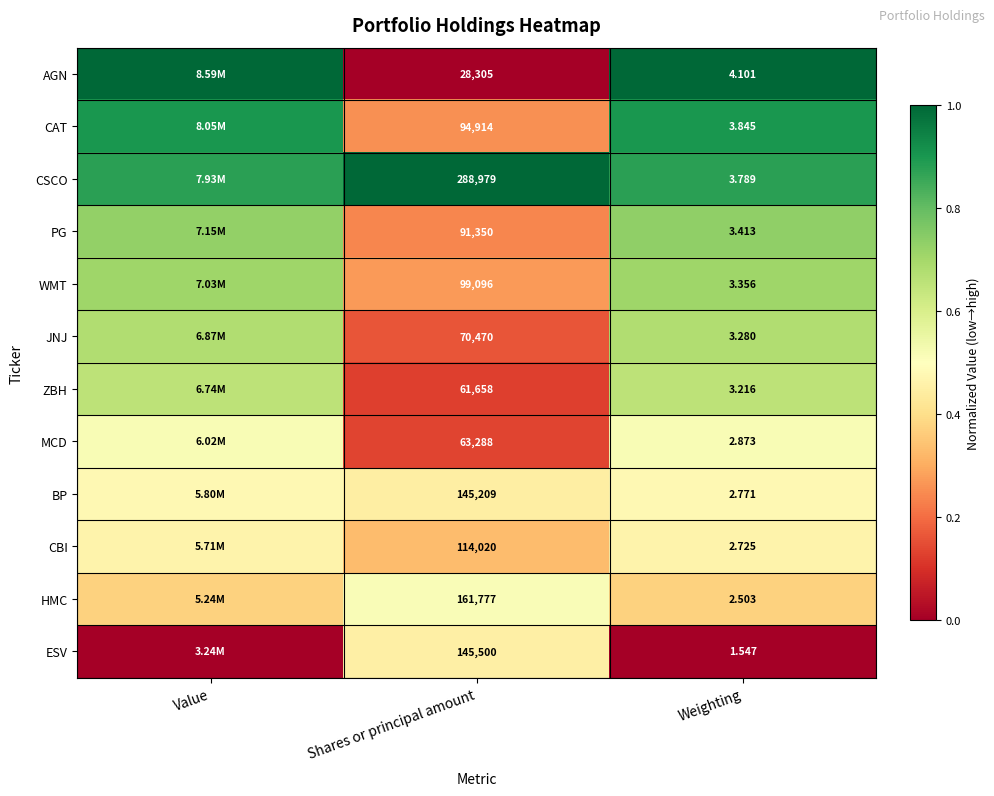

At Shares or principal amount, list the series in order from smallest to largest.

AGN, ZBH, MCD, JNJ, PG, CAT, WMT, CBI, BP, ESV, HMC, CSCO